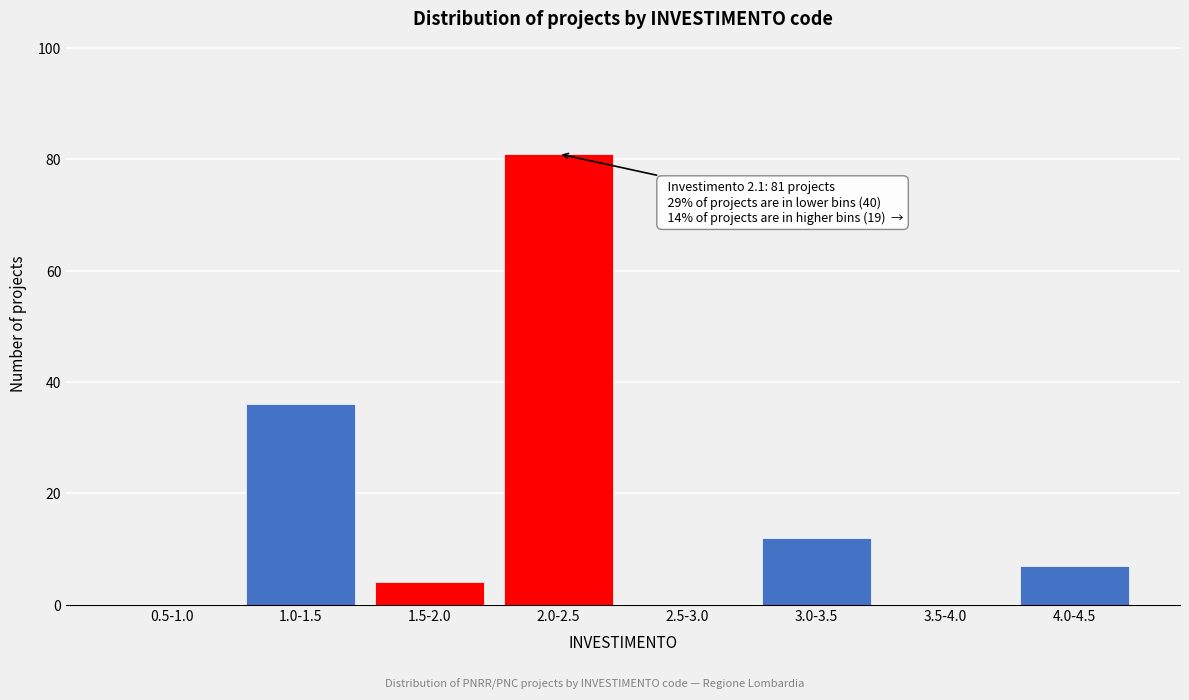

Reading left to right, list all the values displayed in this chart.

0.5-1.0=0	1.0-1.5=36	1.5-2.0=4	2.0-2.5=81	2.5-3.0=0	3.0-3.5=12	3.5-4.0=0	4.0-4.5=7